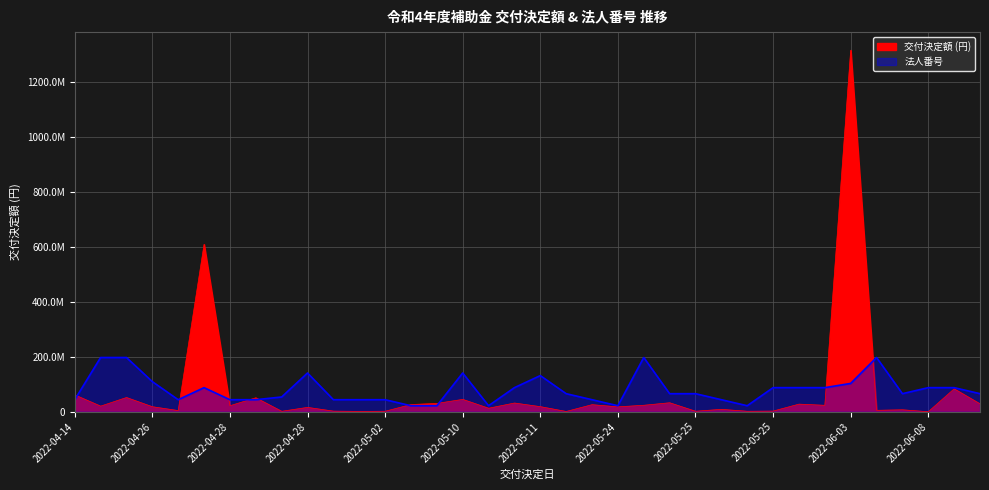

What is the total value across all series at 2022-04-20?

217906749.9